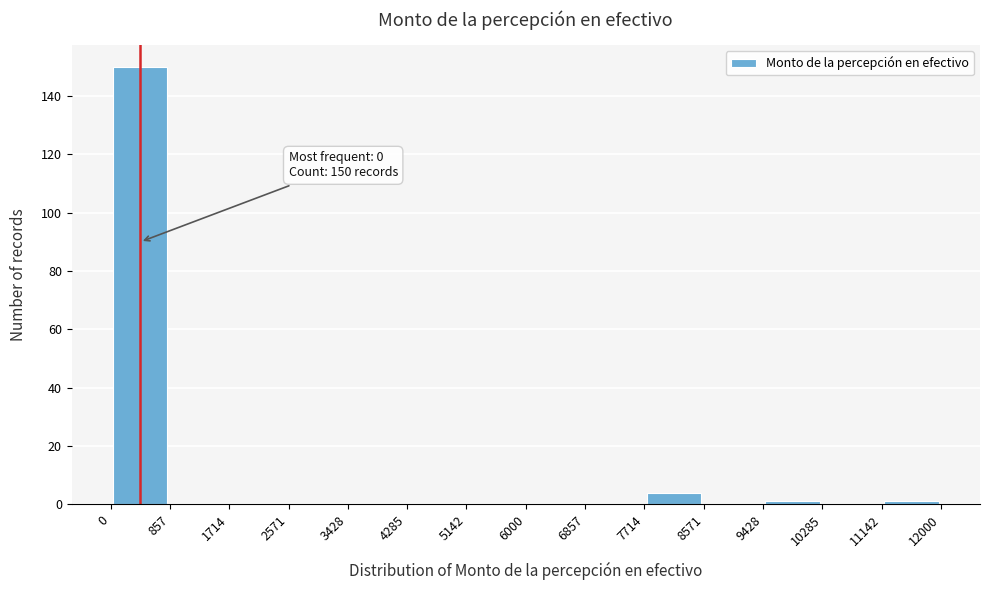

Which range on the x-axis has the tallest bar?

0 to 857